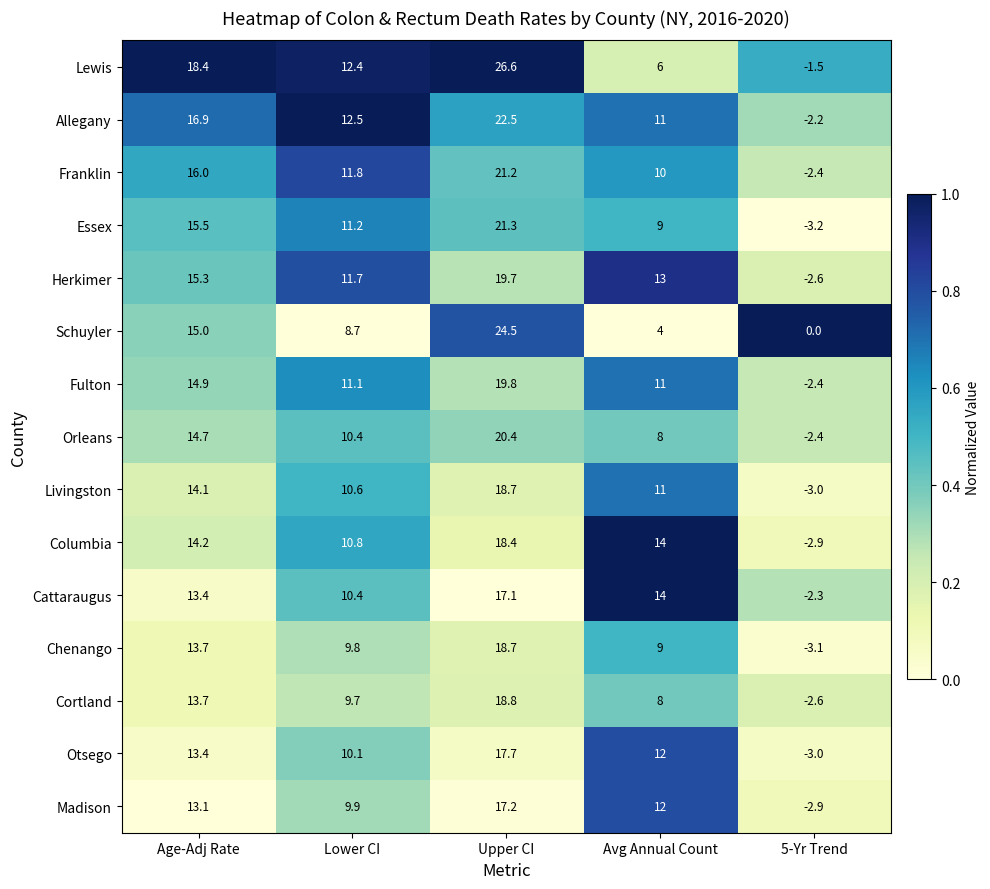

The Otsego series shows 3.2 at Lower CI. True or false?

False